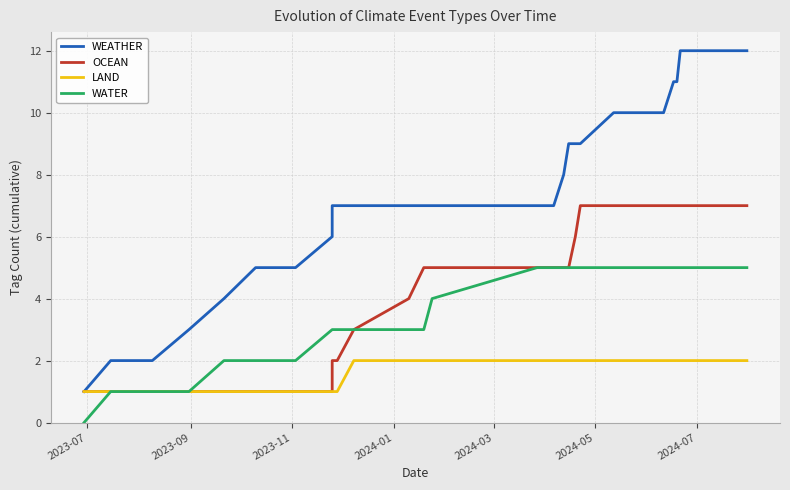

Which series has the largest range (max minus min)?

WEATHER